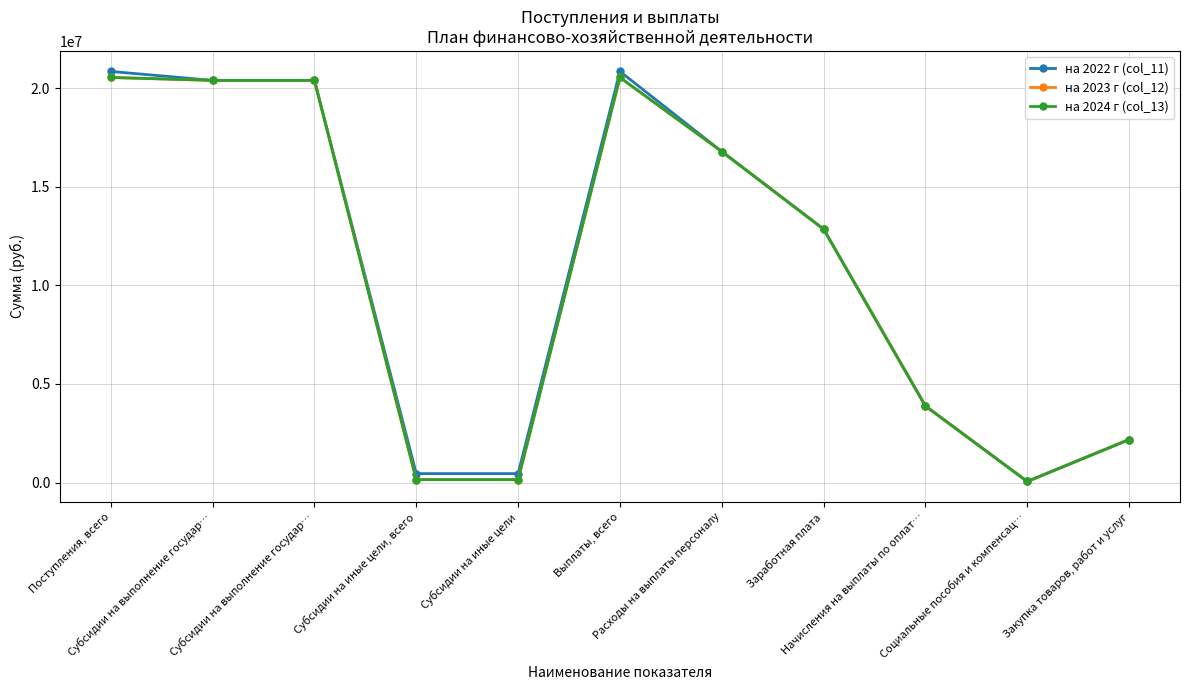

Is this an area chart (filled region under the line)?

No